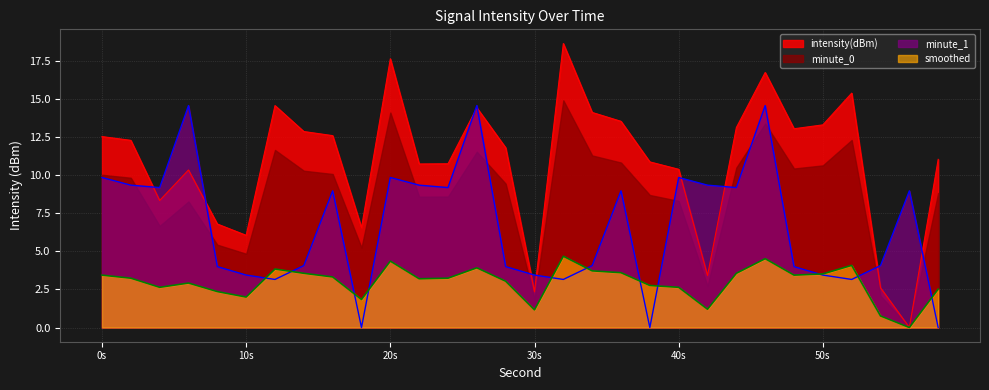

Rank the series by their maximum value, from lowest to highest.

smoothed, minute_1, minute_0, intensity(dBm)